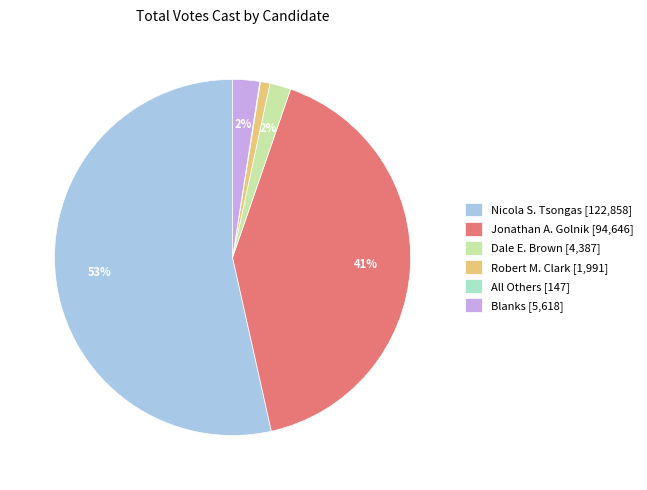

Between Robert M. Clark and Dale E. Brown, which is larger?

Dale E. Brown